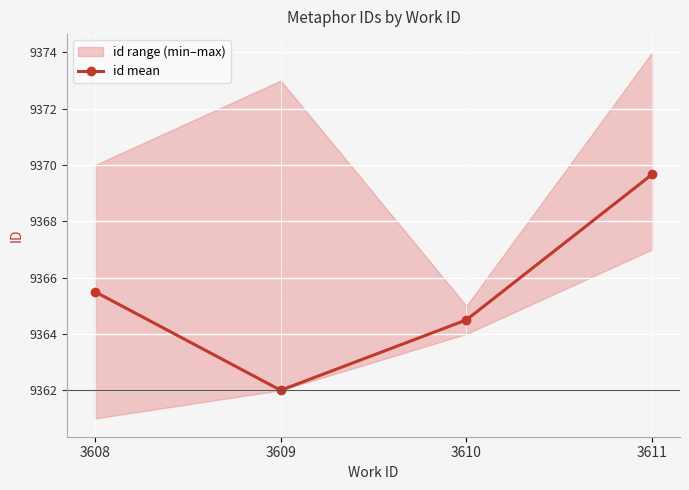

What is the value of the 3rd point from the left?

9364.5